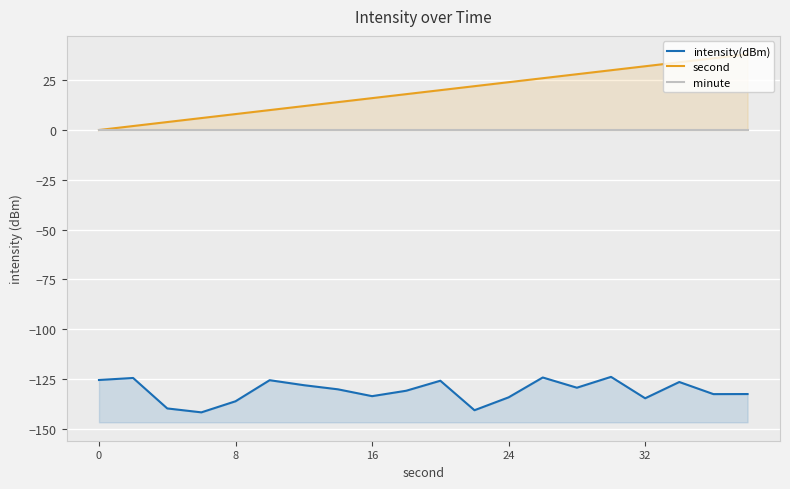

How many lines are shown in the chart?

3